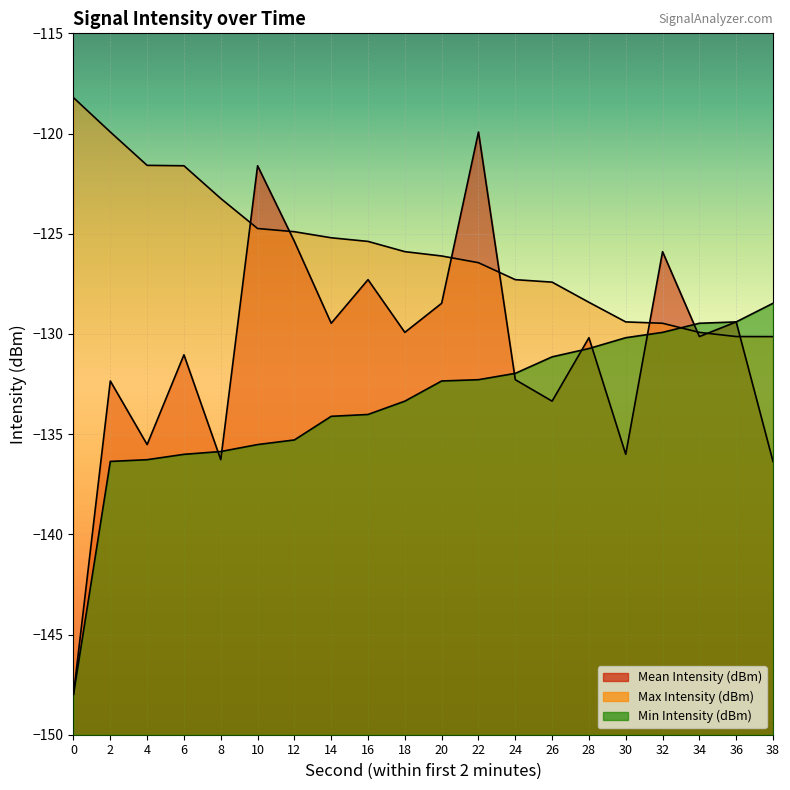

Reading left to right, list all the values displayed in this chart.

Mean Intensity (dBm): 0=-148.0	2=-132.3	4=-135.5	6=-131.0	8=-136.3	10=-121.6	12=-125.4	14=-129.5	16=-127.3	18=-129.9	20=-128.5	22=-119.9	24=-132.3	26=-133.4	28=-130.2	30=-136.0	32=-125.9	34=-130.1	36=-129.4	38=-136.4
Max Intensity (dBm): 0=-118.2	2=-119.9	4=-121.6	6=-121.6	8=-123.2	10=-124.7	12=-124.9	14=-125.2	16=-125.4	18=-125.9	20=-126.1	22=-126.4	24=-127.3	26=-127.4	28=-128.4	30=-129.4	32=-129.5	34=-129.9	36=-130.1	38=-130.1
Min Intensity (dBm): 0=-148.0	2=-136.4	4=-136.3	6=-136.0	8=-135.9	10=-135.5	12=-135.3	14=-134.1	16=-134.0	18=-133.4	20=-132.3	22=-132.3	24=-132.0	26=-131.1	28=-130.7	30=-130.2	32=-129.9	34=-129.5	36=-129.4	38=-128.5